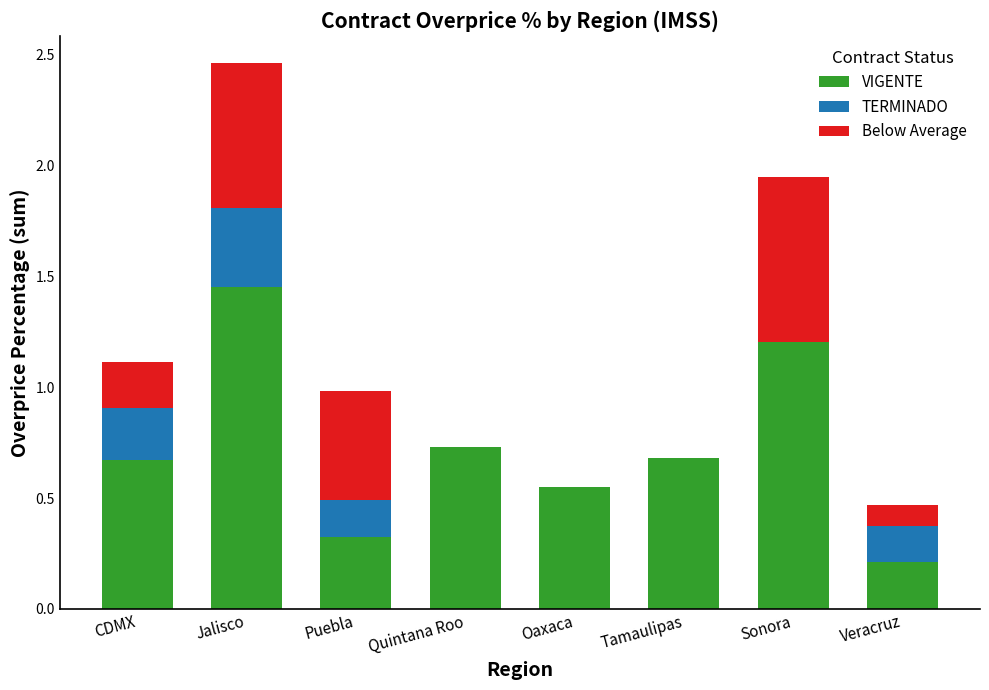

What is the sum of the VIGENTE values at Sonora and CDMX?

1.9